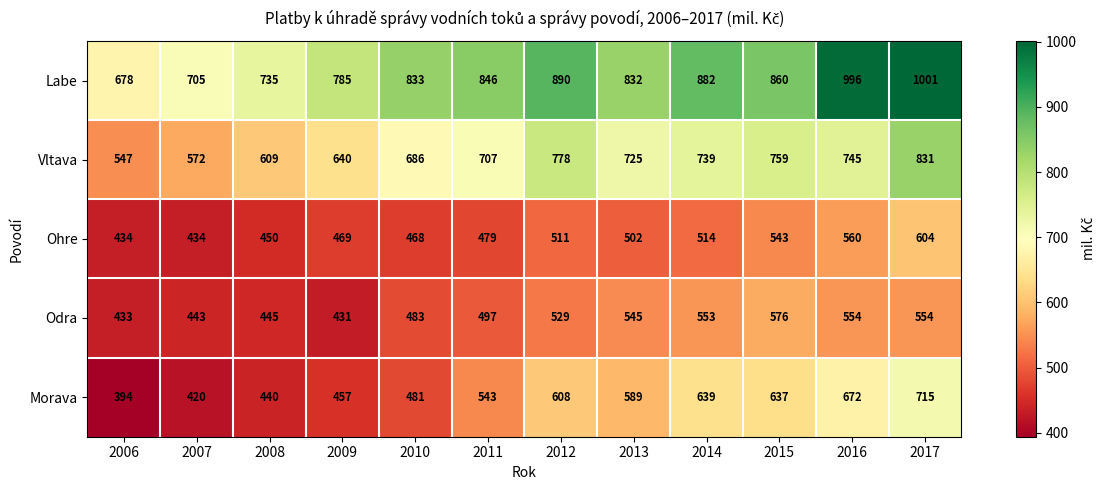

Rank the series at 2014 from highest to lowest value.

Labe, Vltava, Morava, Odra, Ohre